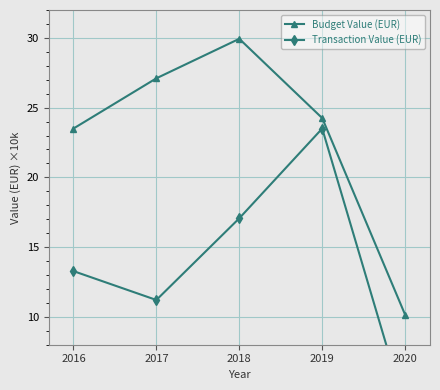

What is the smallest value displayed?

3.4